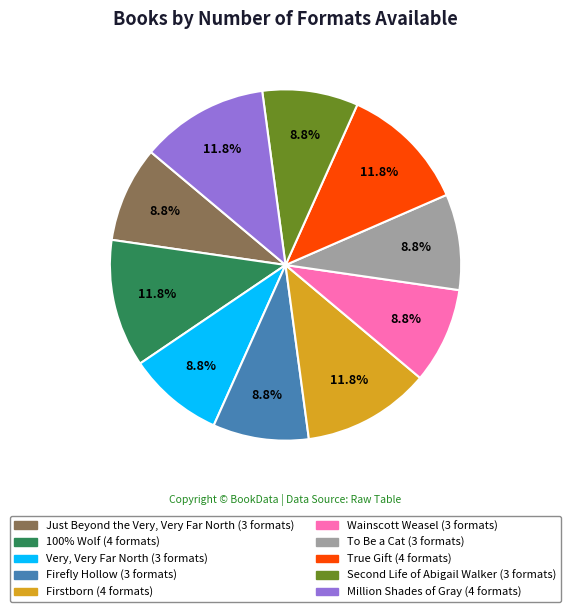

To the nearest percent, what is the average slice percentage?

10%